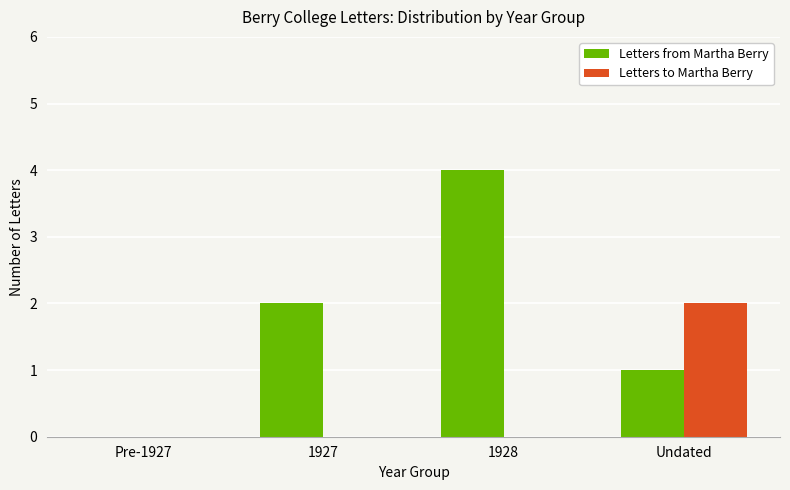

How many Letters to Martha Berry values are between 0 and 2?

4